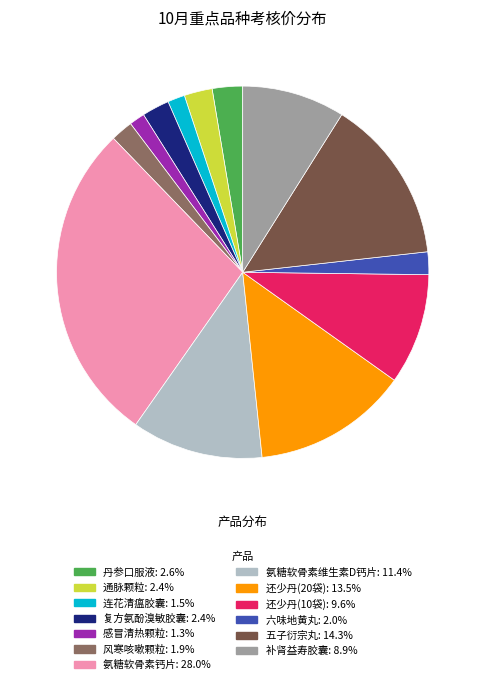

Is there a majority slice in this chart?

No